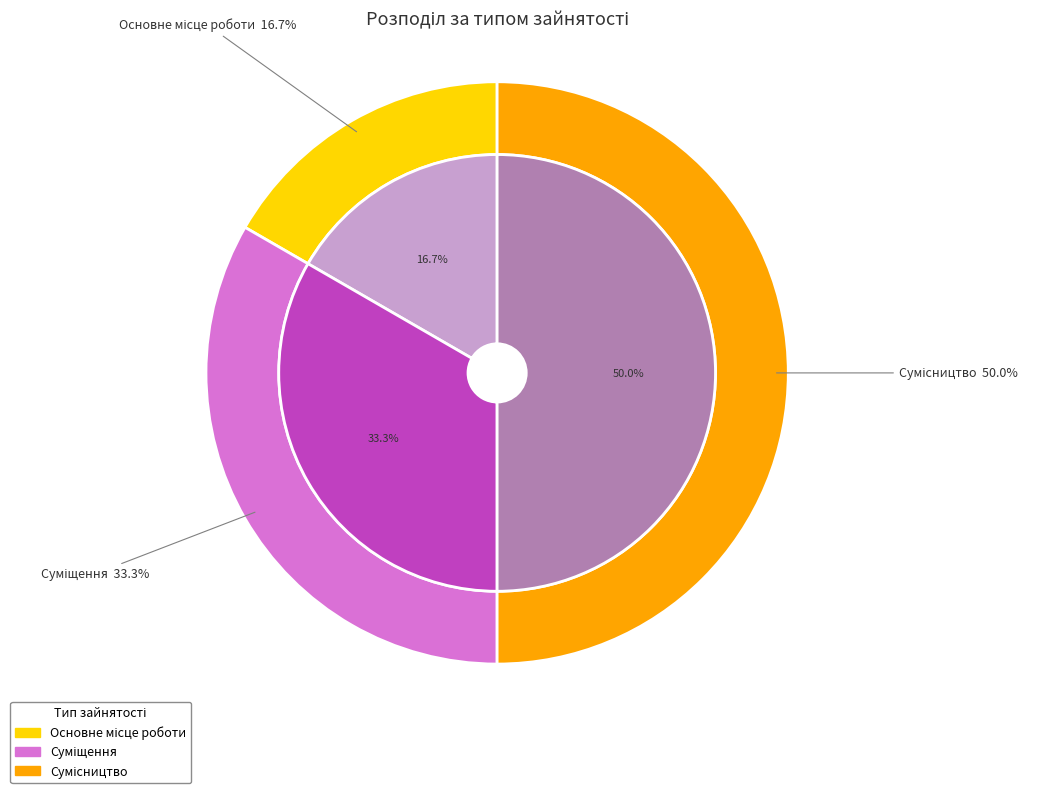

Combined, do Основне місце роботи and Суміщення account for over 50%?

No